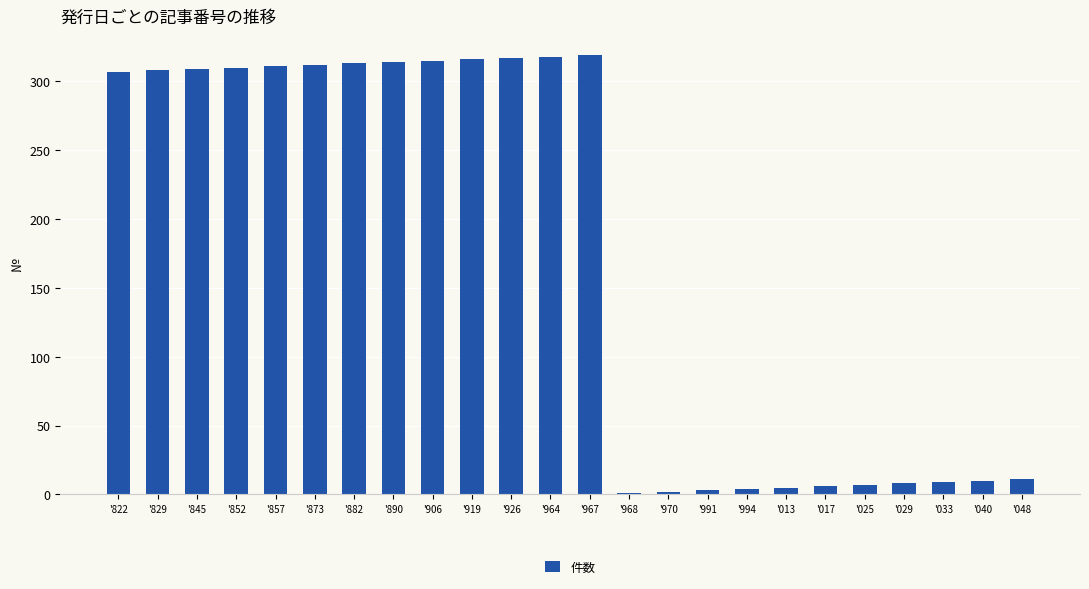

The value at '845 is 309. True or false?

True